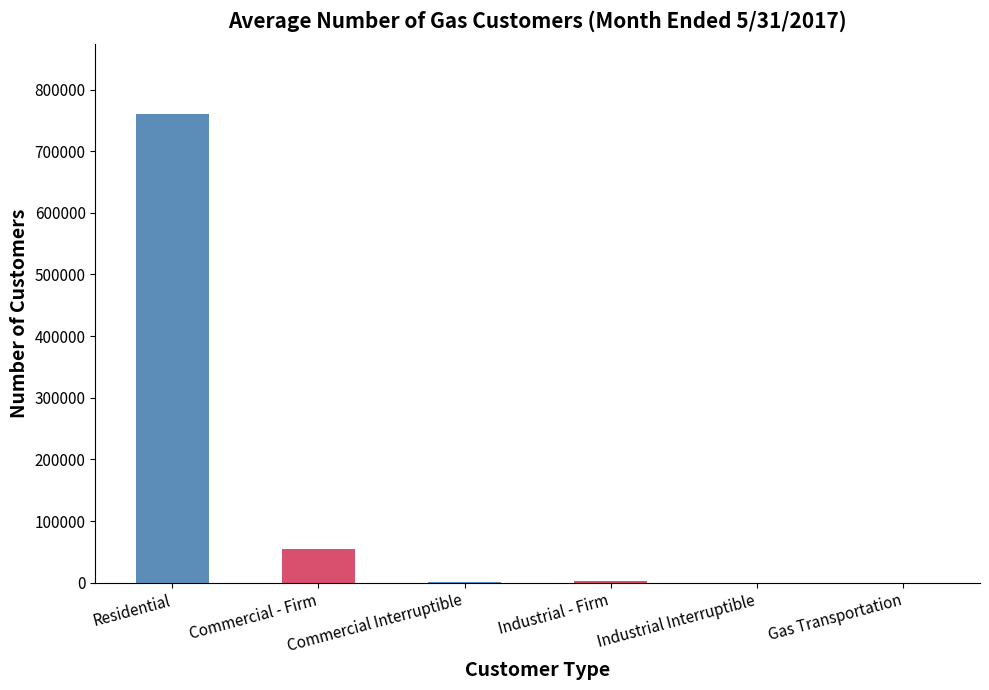

At which label does the data first exceed 2338?

Residential